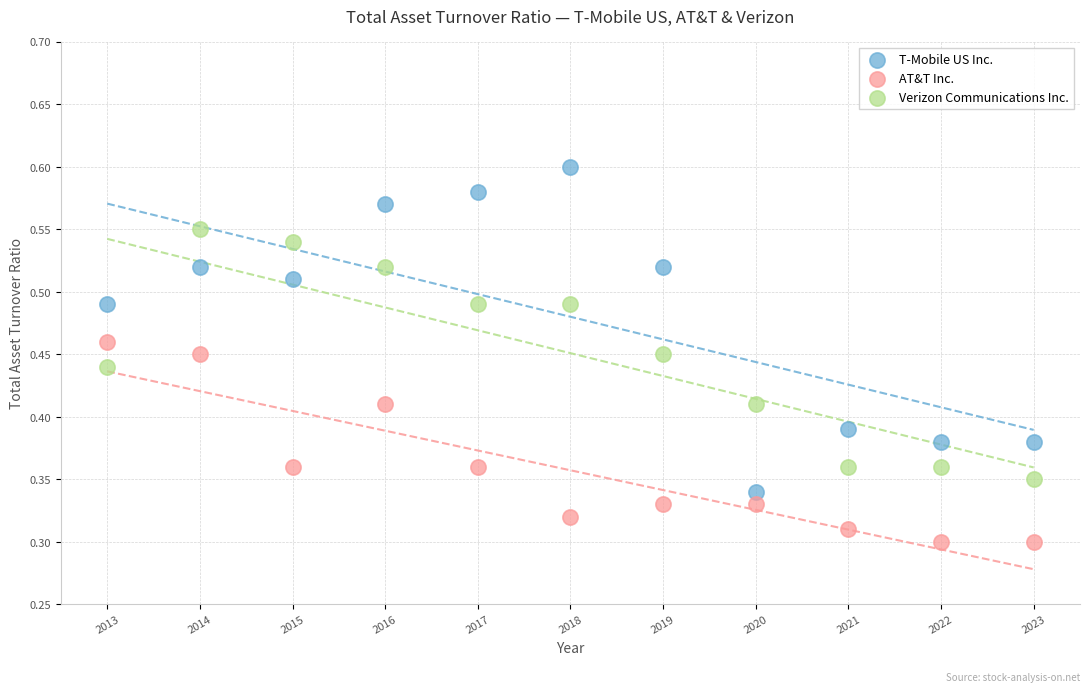

Which series reaches the minimum Y coordinate?

AT&T Inc.